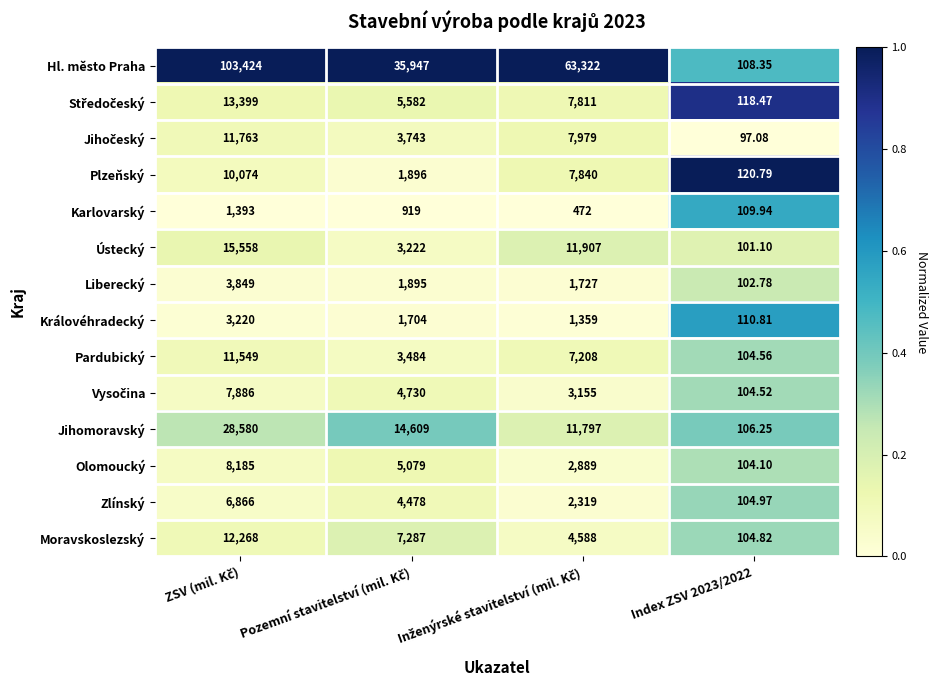

Which series has the widest spread of values?

Hl. město Praha